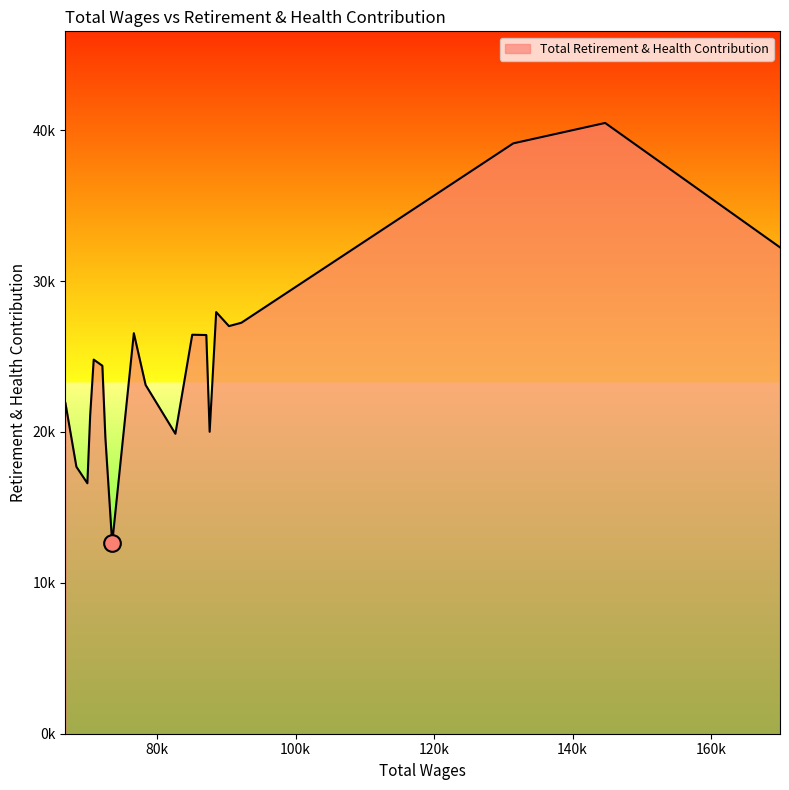

Is this an area chart (filled region under the line)?

Yes